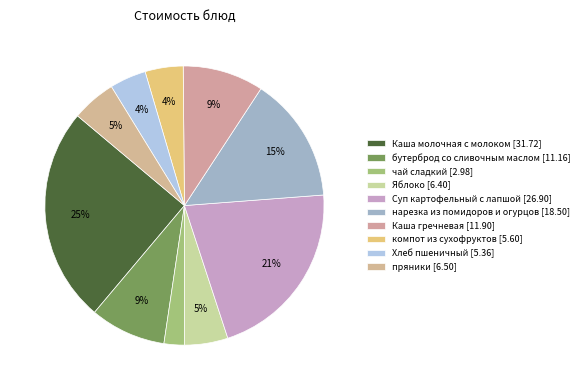

To the nearest percent, what is the difference between the Каша молочная с молоком and Суп картофельный с лапшой slice percentages?

4%